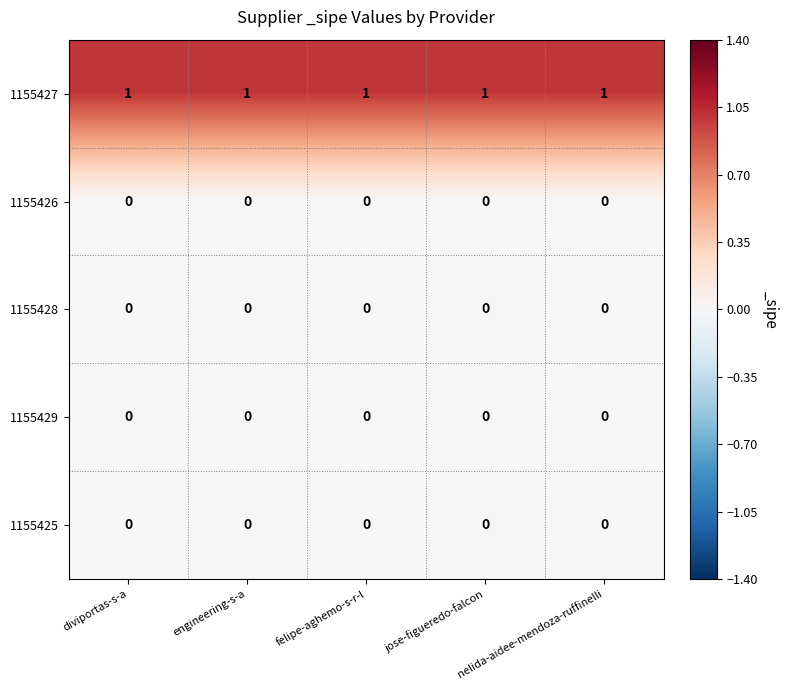

Is the value of 1155428 at felipe-aghemo-s-r-l greater than the value of 1155427 at nelida-aidee-mendoza-ruffinelli?

No